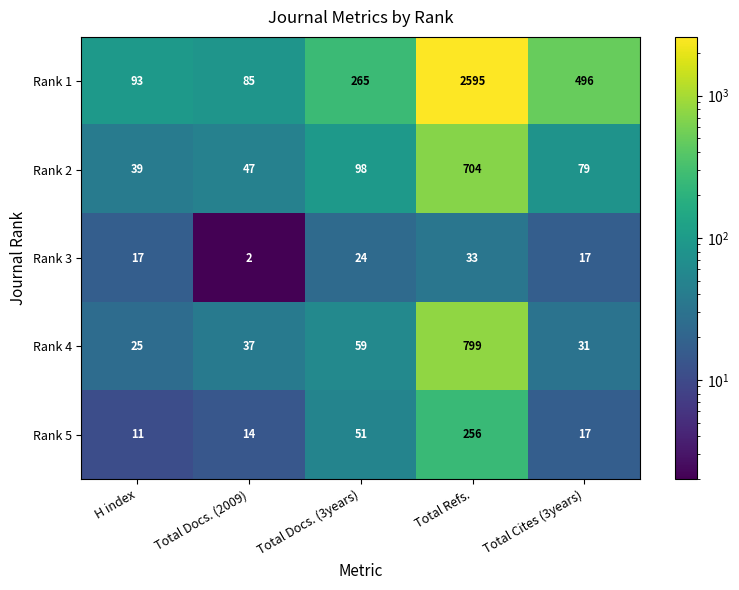

Reading left to right, extract all data points from this chart.

Rank 1: 93	85	265	2595	496
Rank 2: 39	47	98	704	79
Rank 3: 17	2	24	33	17
Rank 4: 25	37	59	799	31
Rank 5: 11	14	51	256	17